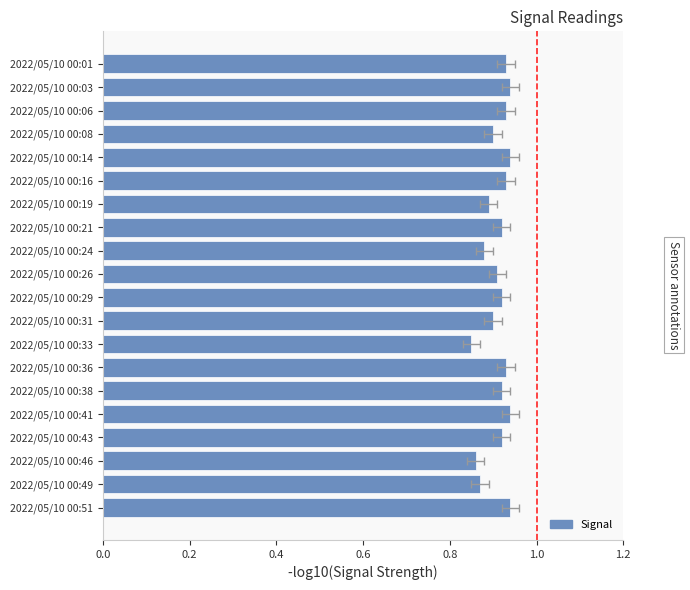

How many bars are there in total?

20